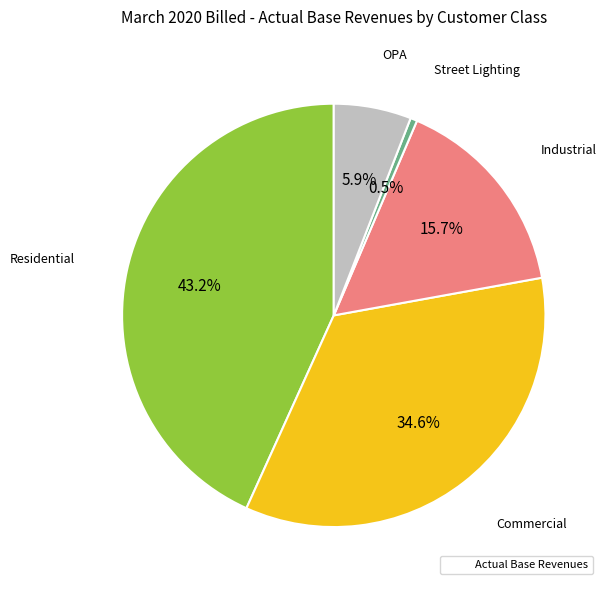

Rank the categories by value from highest to lowest.

Residential, Commercial, Industrial, OPA, Street Lighting